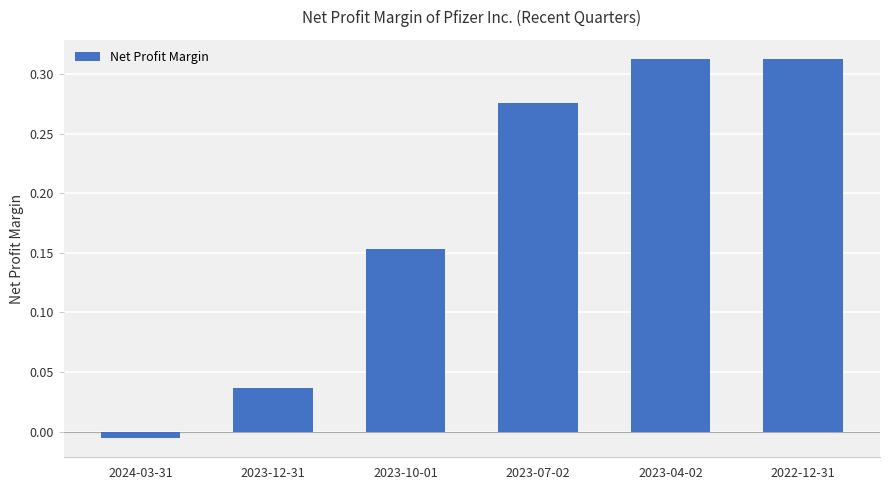

Are the bars horizontal?

No